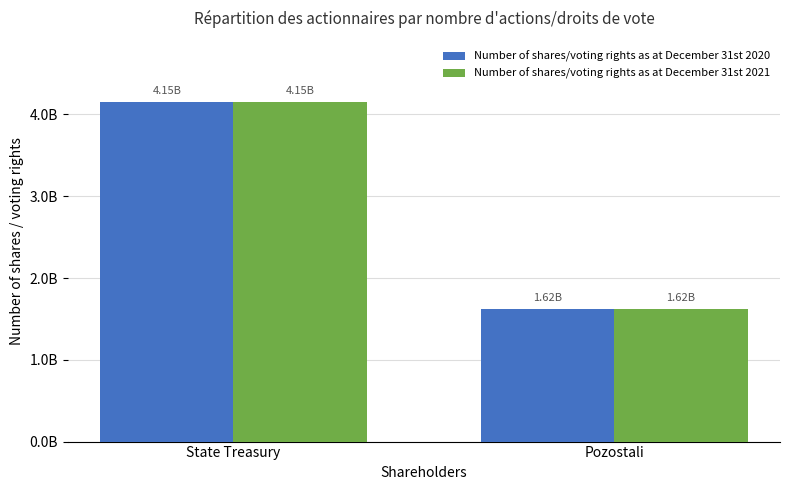

What are all the series names shown in the legend?

Number of shares/voting rights as at December 31st 2020, Number of shares/voting rights as at December 31st 2021